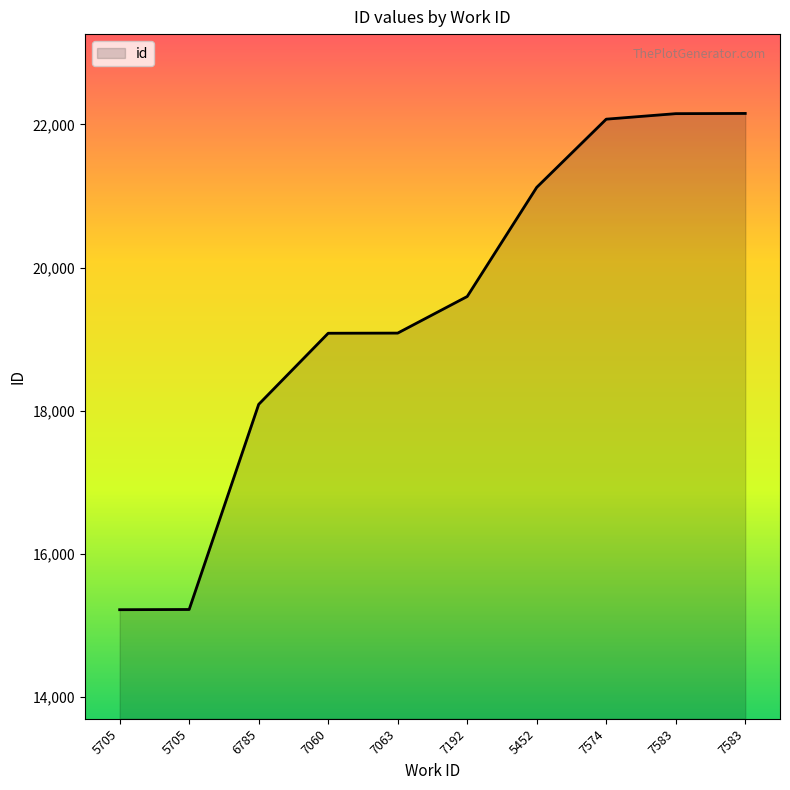

Reading left to right, what are all the values shown in this chart?

5705=15223	5705=15226	6785=18090	7060=19083	7063=19085	7192=19596	5452=21120	7574=22072	7583=22149	7583=22152